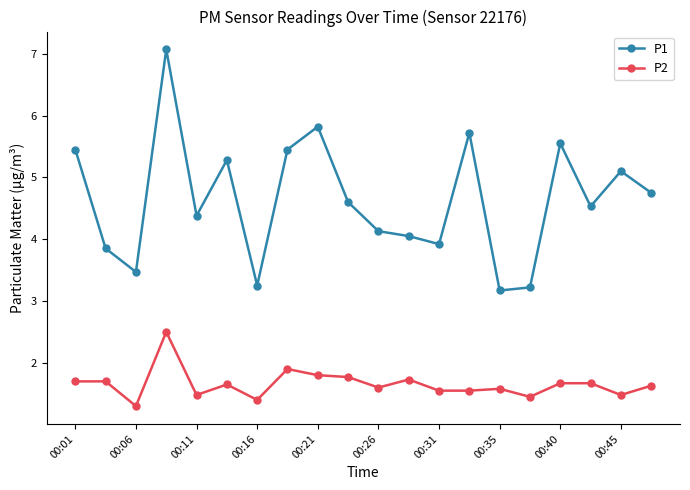

At how many categories does at least one series exceed 3?

20